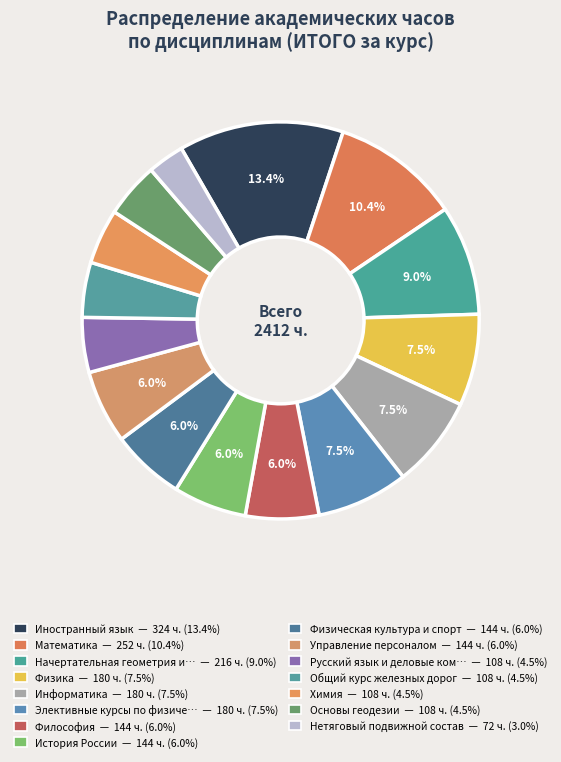

Count the number of slices in the pie.

15